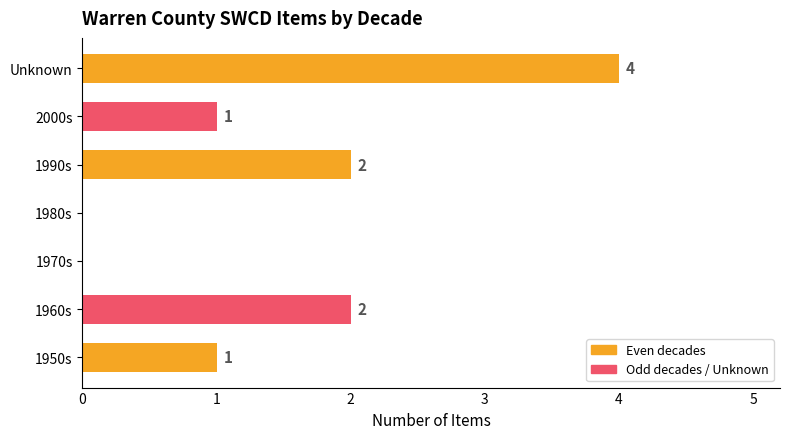

What is the sum of the values at 1990s and 1950s?

3